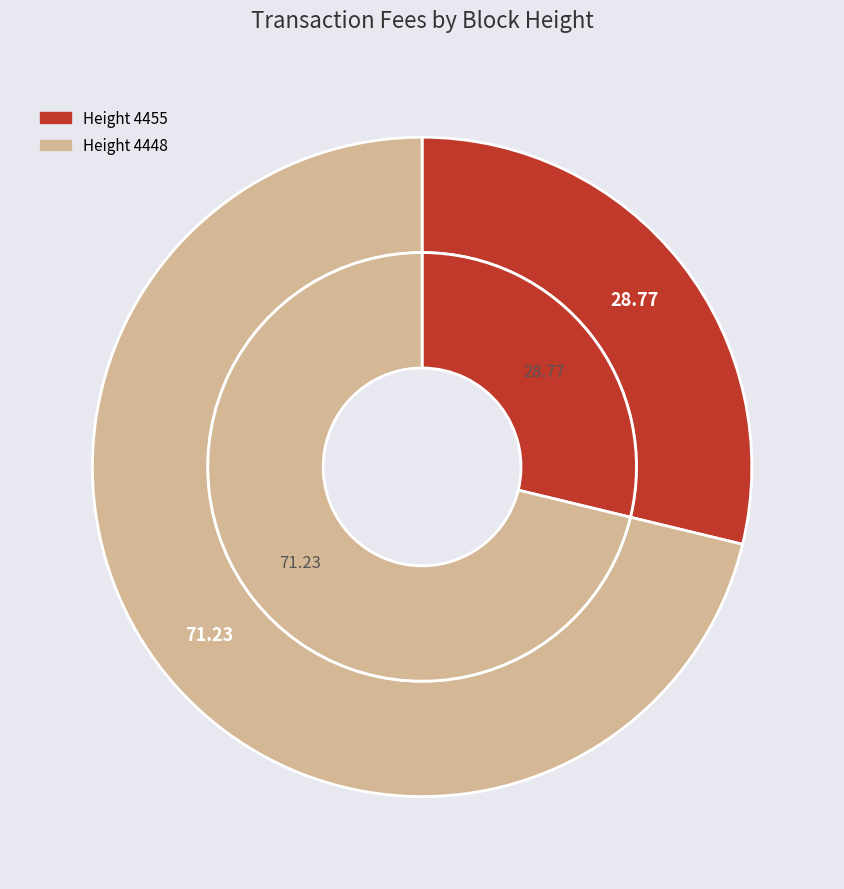

Approximately how many times larger is the value at 4455 compared to 4448?

0.4